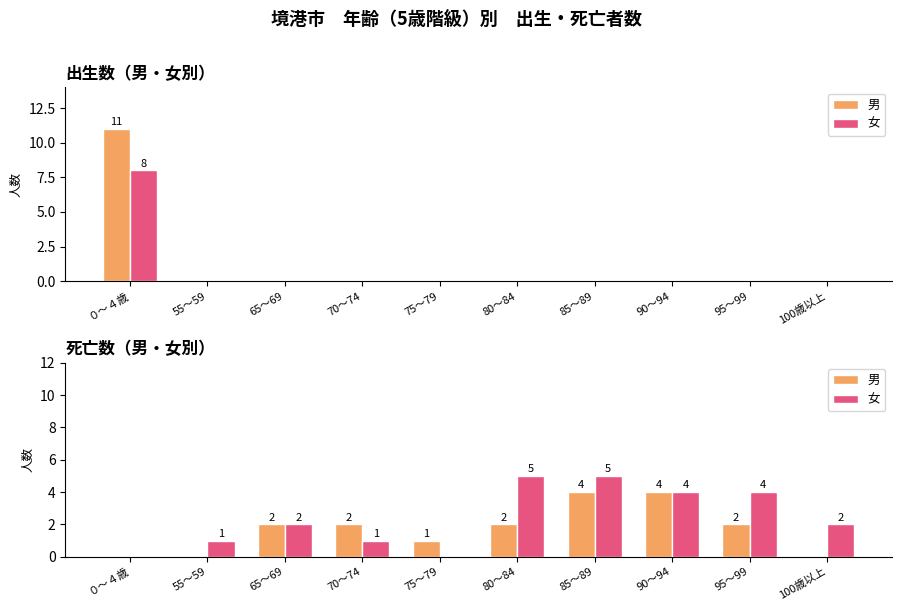

True or false: 男 has a value of 2 at 90～94.

False